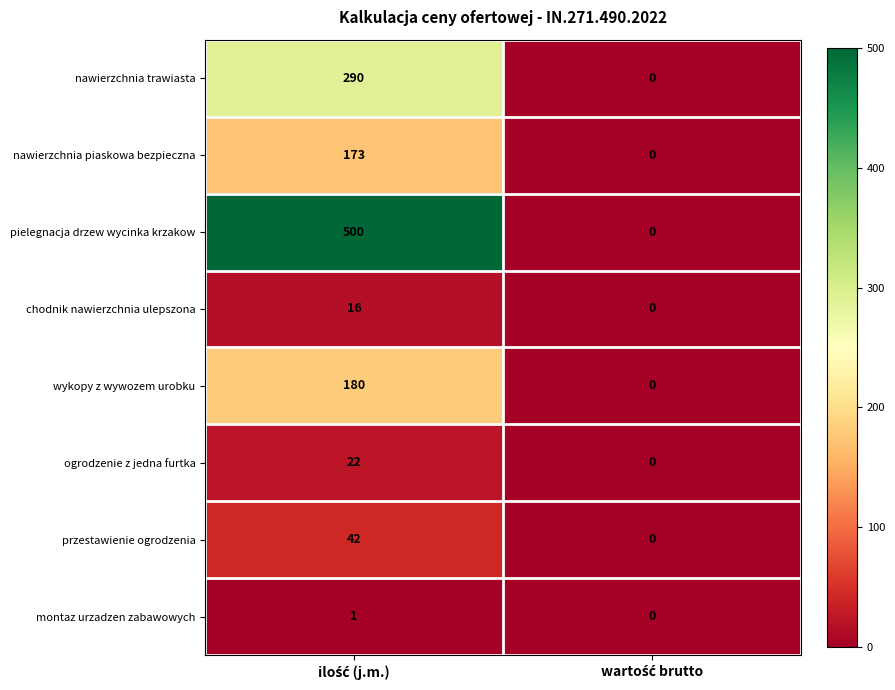

Reading left to right, list all the values displayed in this chart.

nawierzchnia trawiasta: 290	0
nawierzchnia piaskowa bezpieczna: 173	0
pielegnacja drzew wycinka krzakow: 500	0
chodnik nawierzchnia ulepszona: 16	0
wykopy z wywozem urobku: 180	0
ogrodzenie z jedna furtka: 22	0
przestawienie ogrodzenia: 42	0
montaz urzadzen zabawowych: 1	0